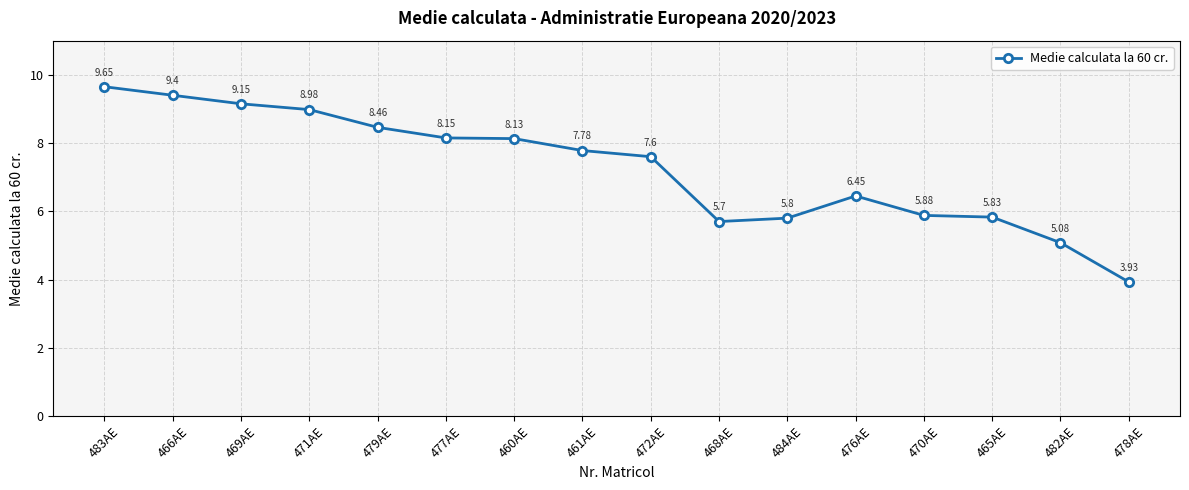

Rank the categories by value from lowest to highest.

478AE, 482AE, 468AE, 484AE, 465AE, 470AE, 476AE, 472AE, 461AE, 460AE, 477AE, 479AE, 471AE, 469AE, 466AE, 483AE